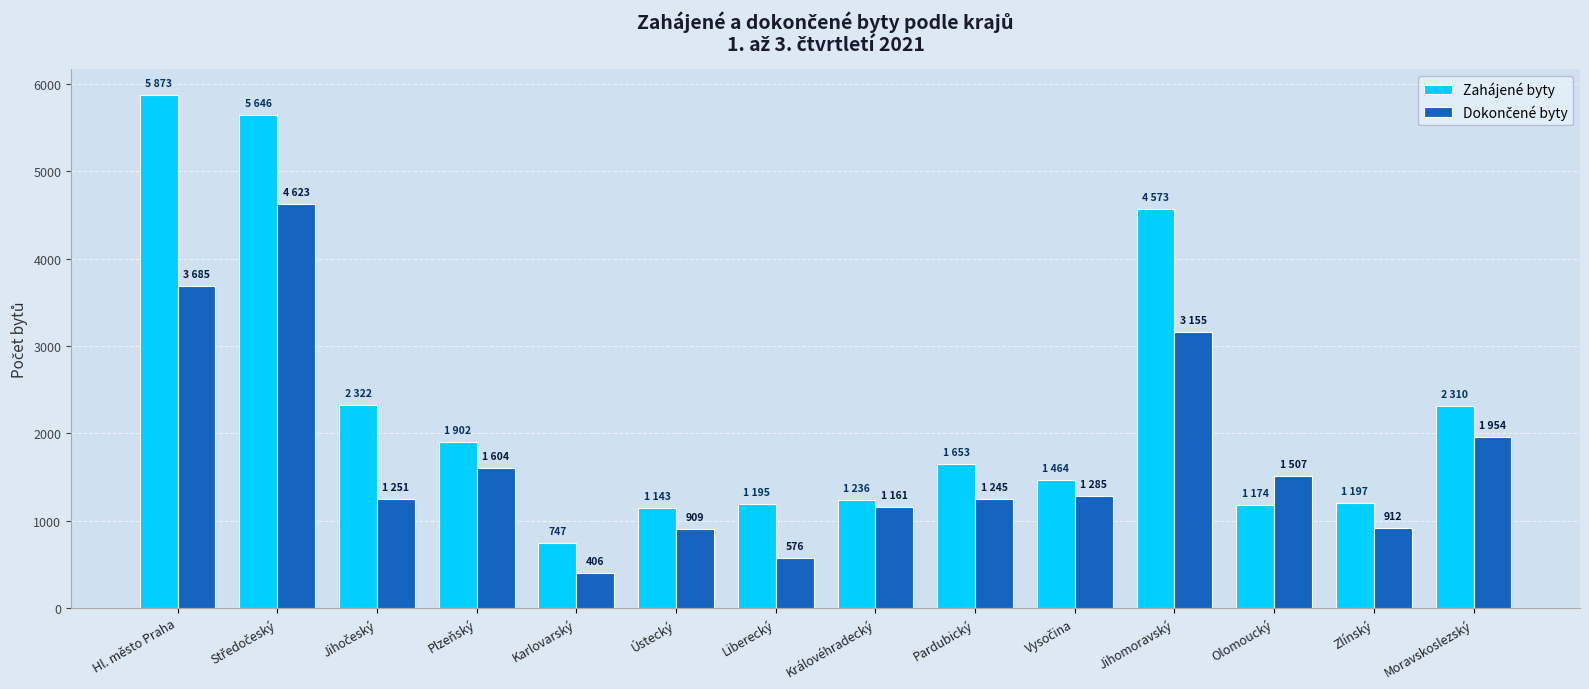

The value of Zahájené byty at Královéhradecký is 445. True or false?

False